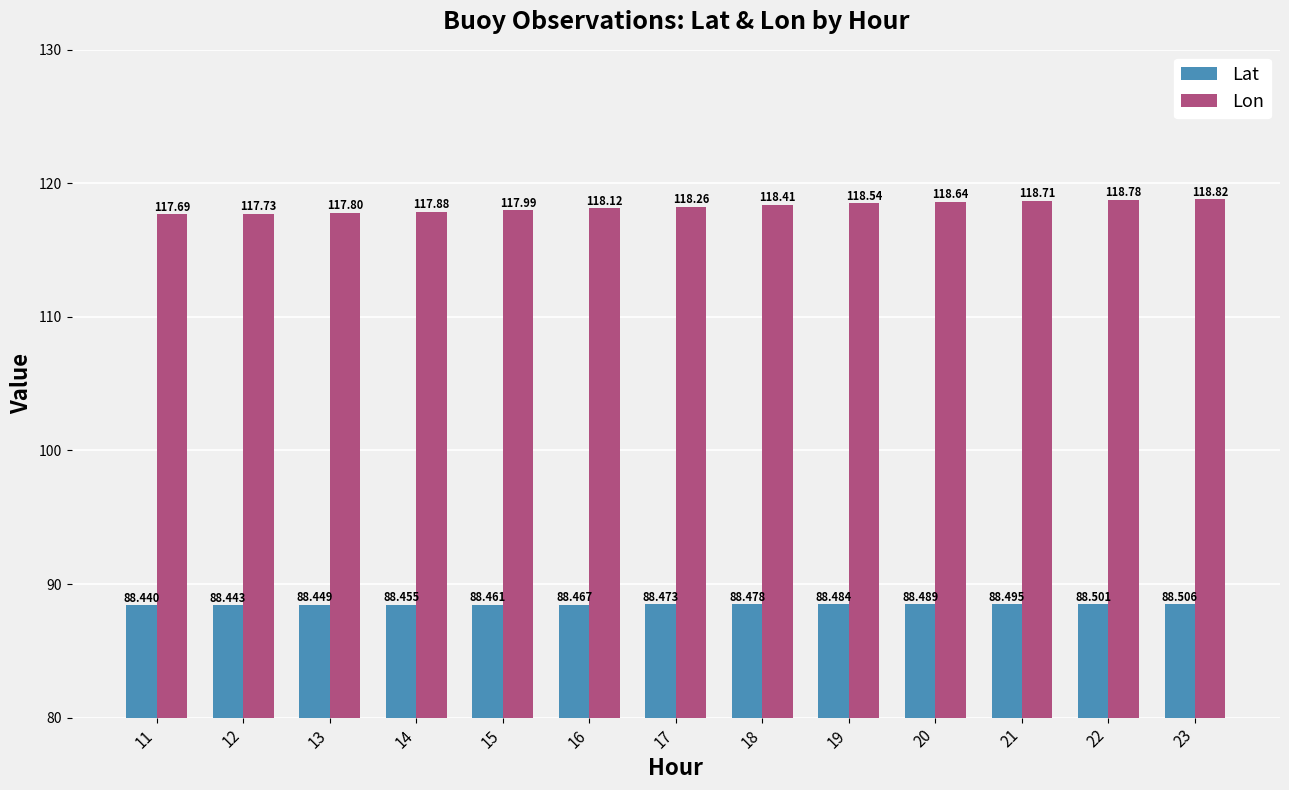

Count the number of categories in the chart.

13